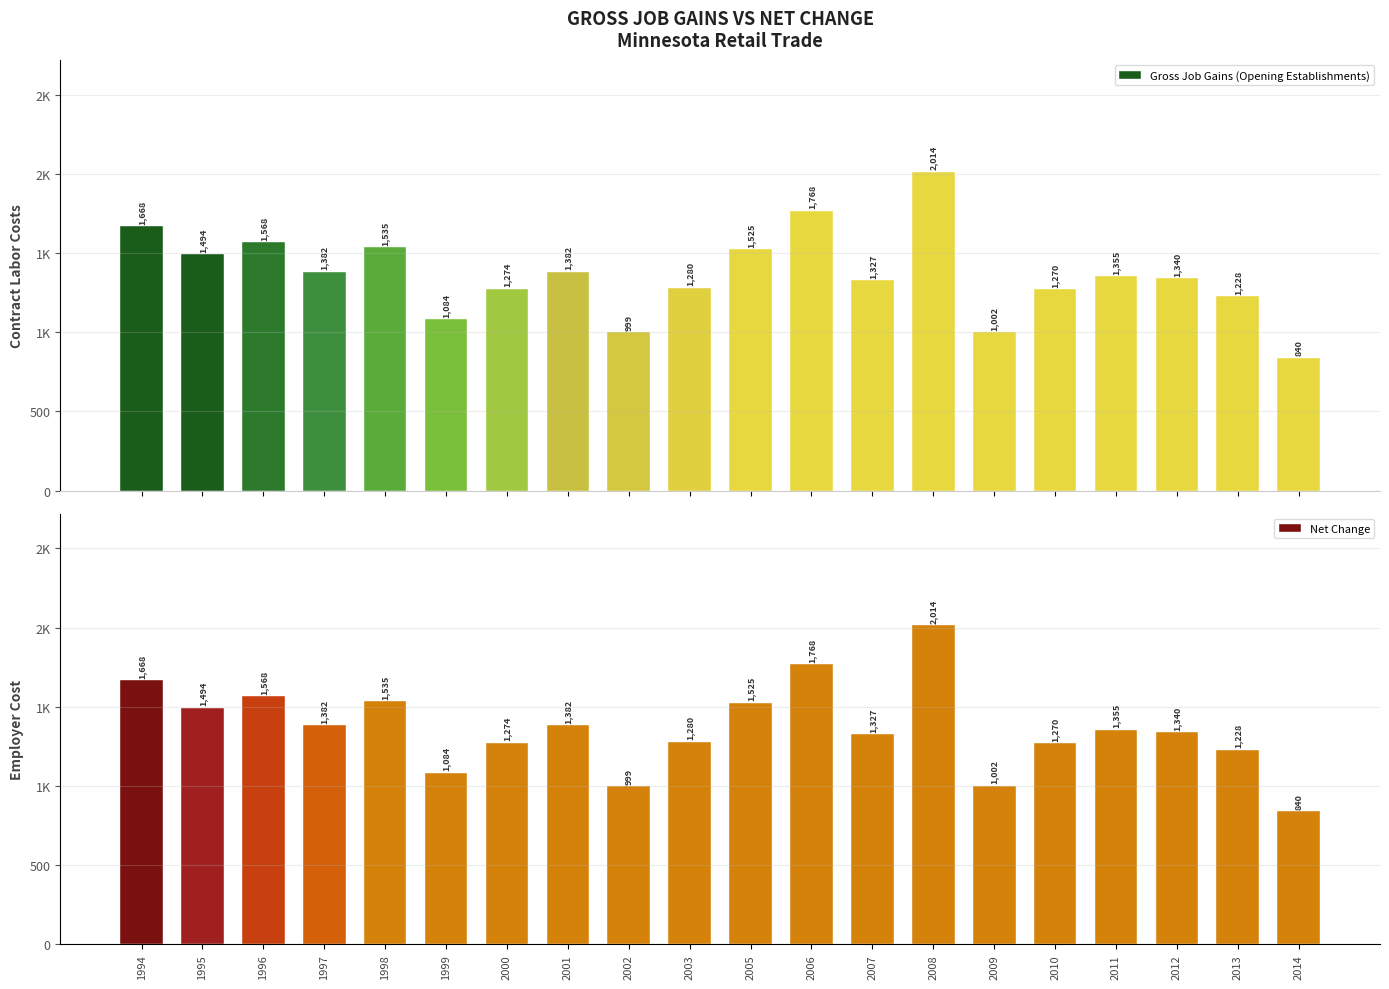

What is the highest value of the Net Change series?

2014